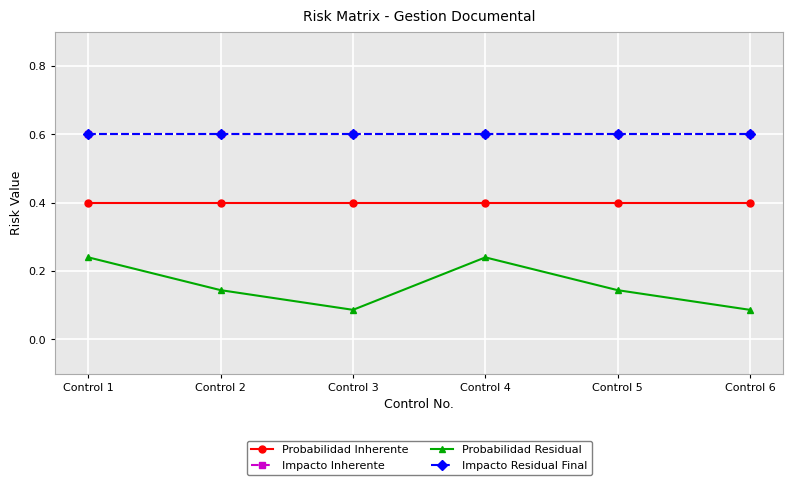

Does the chart have visible grid lines?

Yes